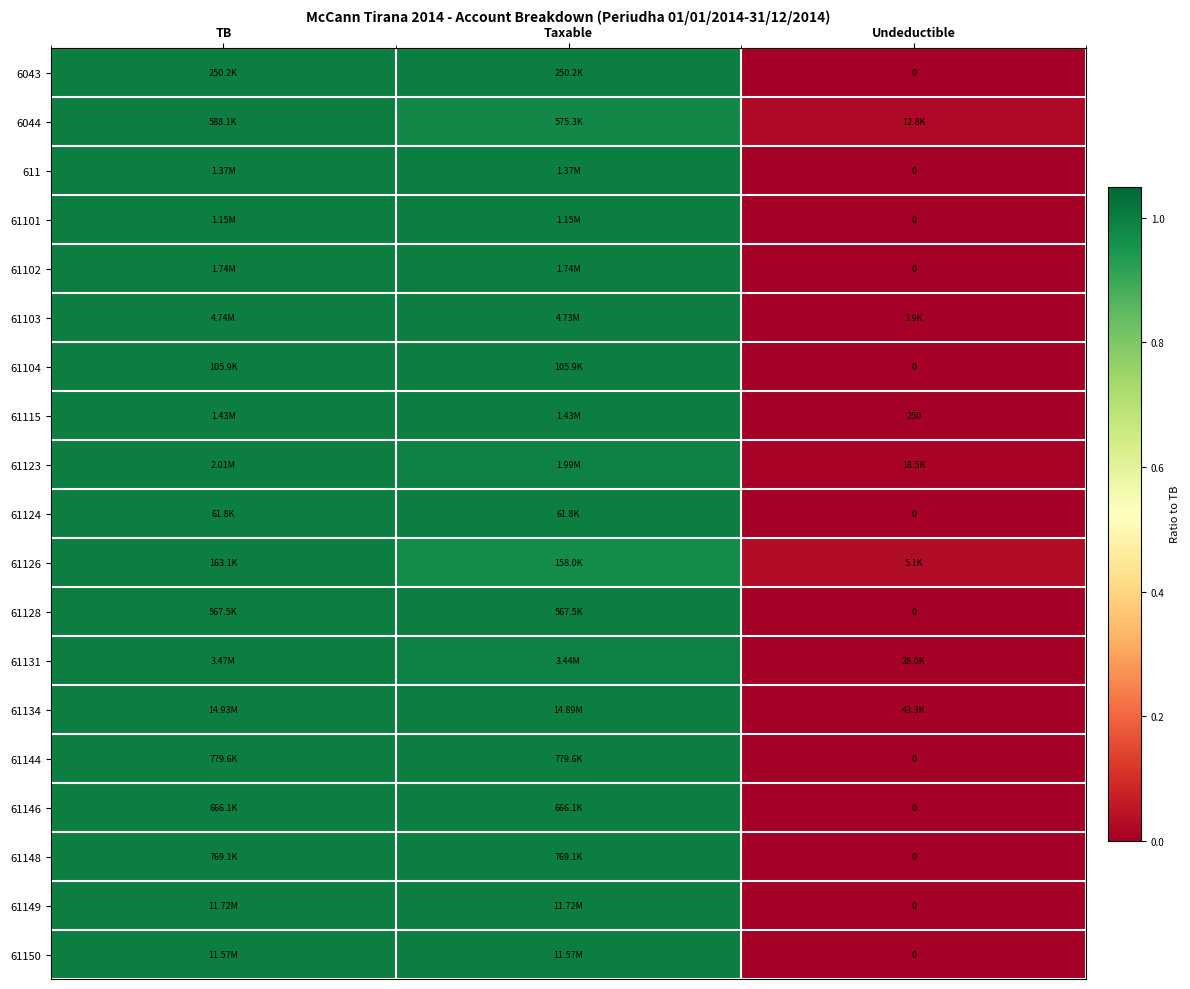

The value of 611 at Taxable is 0.5. True or false?

False